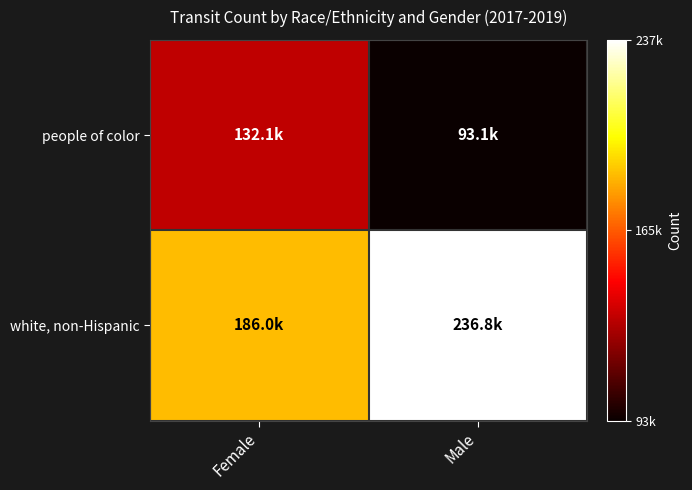

Reading left to right, extract all data points from this chart.

people of color: Female=132051.6	Male=93091.3
white, non-Hispanic: Female=185997.8	Male=236791.2